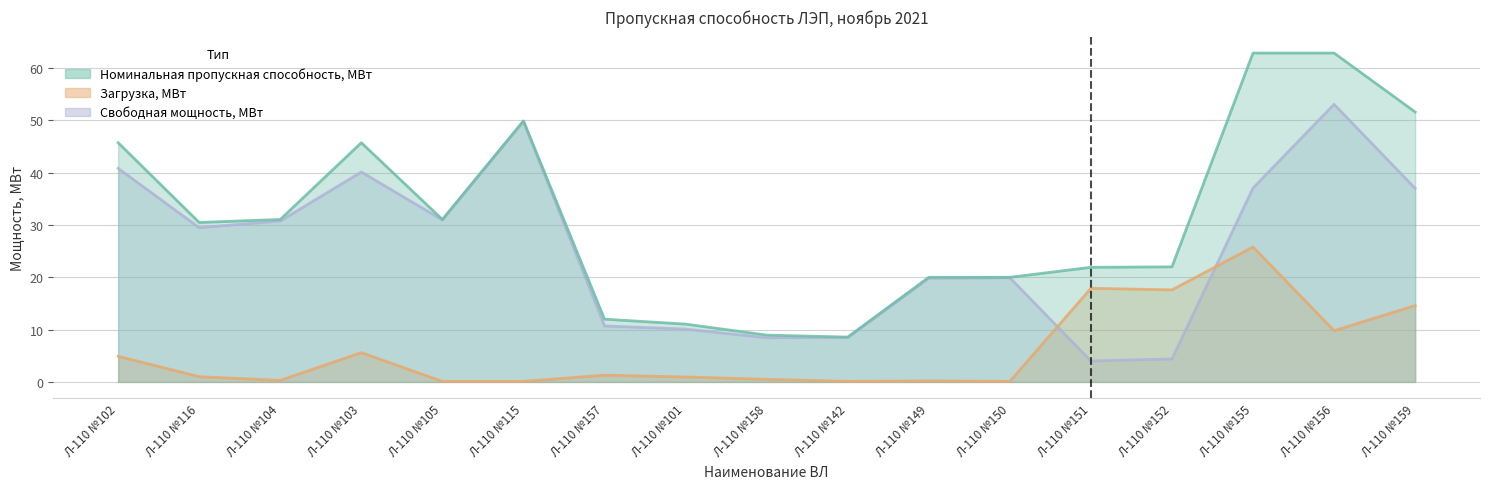

What is the average value of the Номинальная пропускная способность, МВт series?

31.5